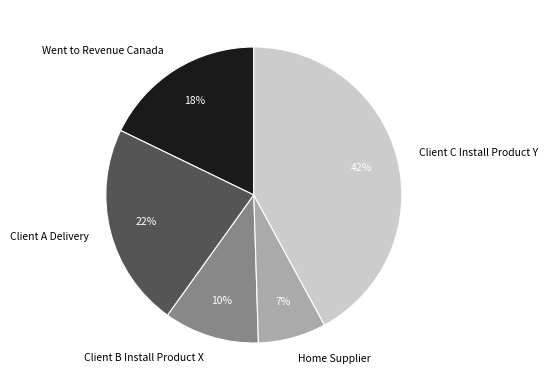

To the nearest percent, what is the average slice percentage?

20%